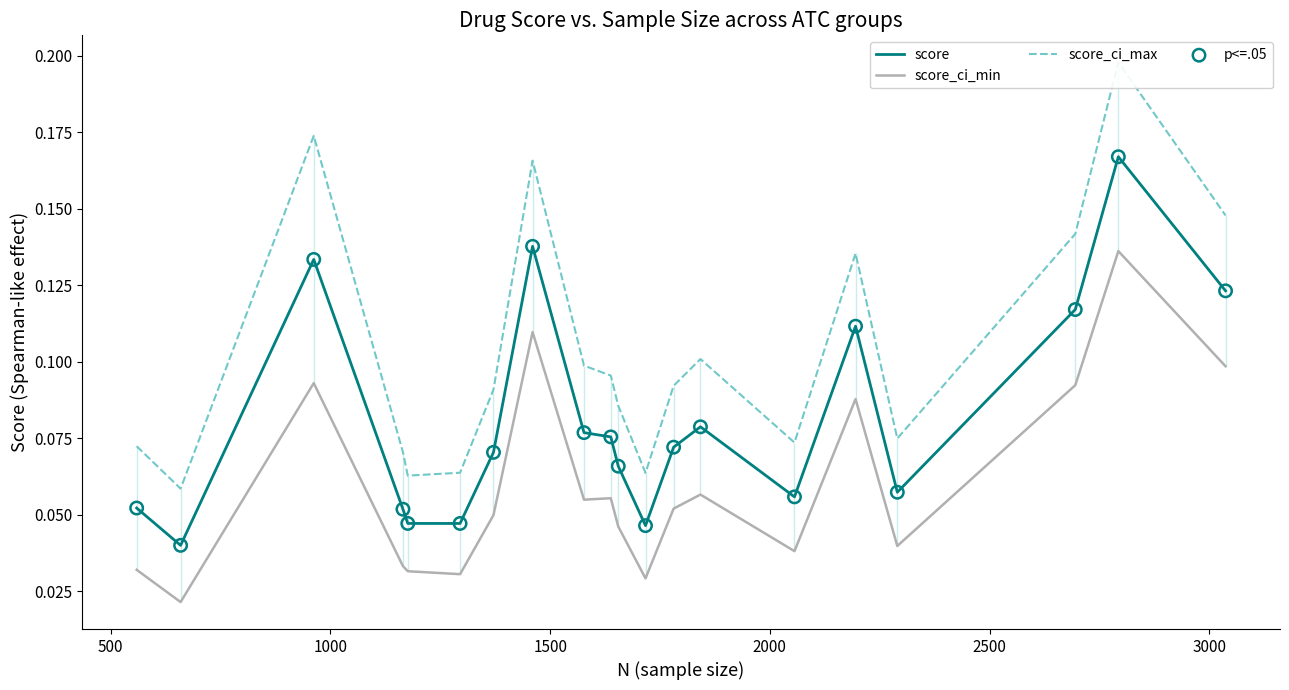

Which series contains the lowest Y value?

score_ci_min